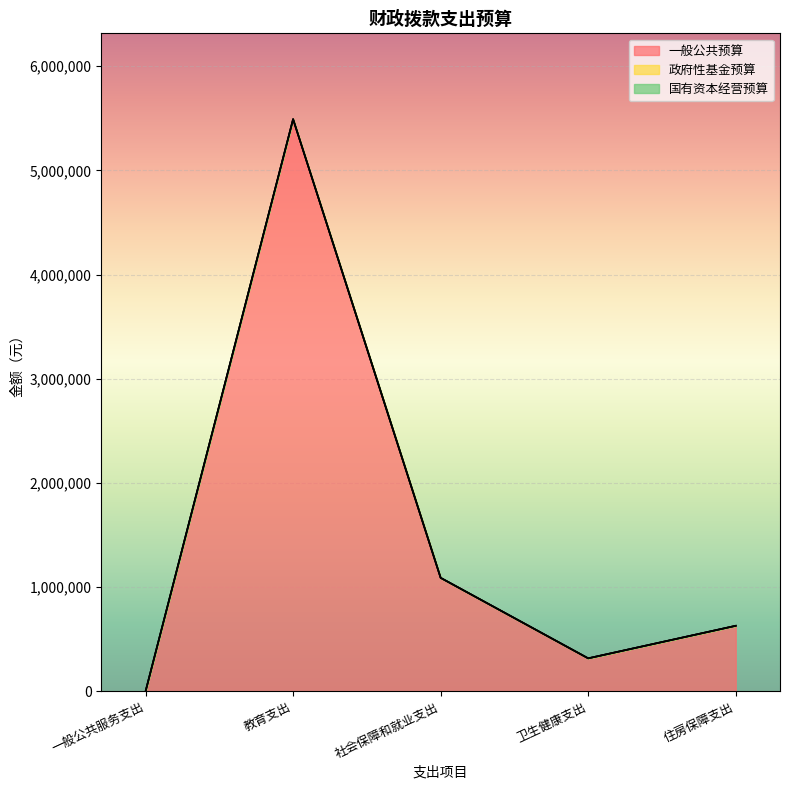

What is the value of the 一般公共预算 point at the 2nd from the left?

5490953